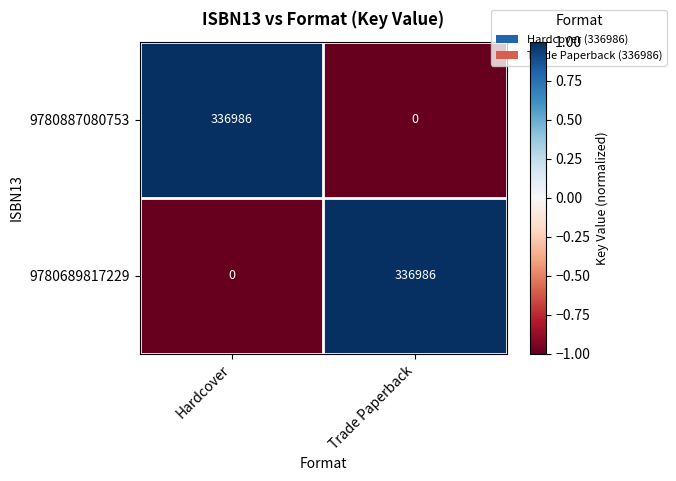

What is the difference between the highest and lowest values at Hardcover?

336986